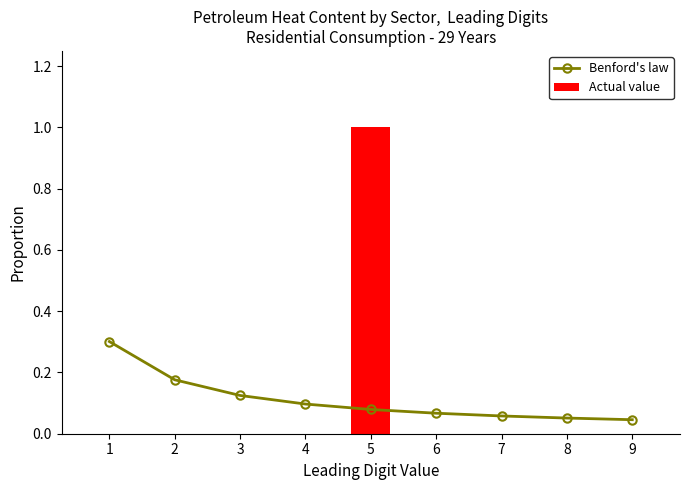

Rank the categories by Actual value value from lowest to highest.

1, 2, 3, 4, 6, 7, 8, 9, 5